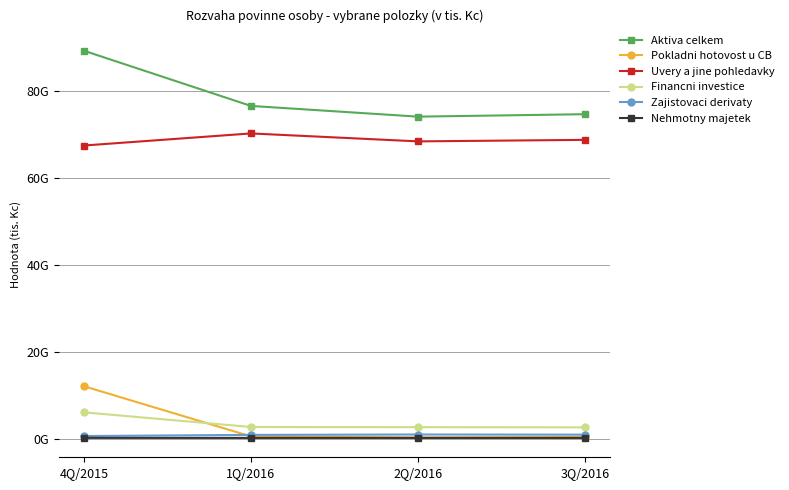

Is this an area chart (filled region under the line)?

No